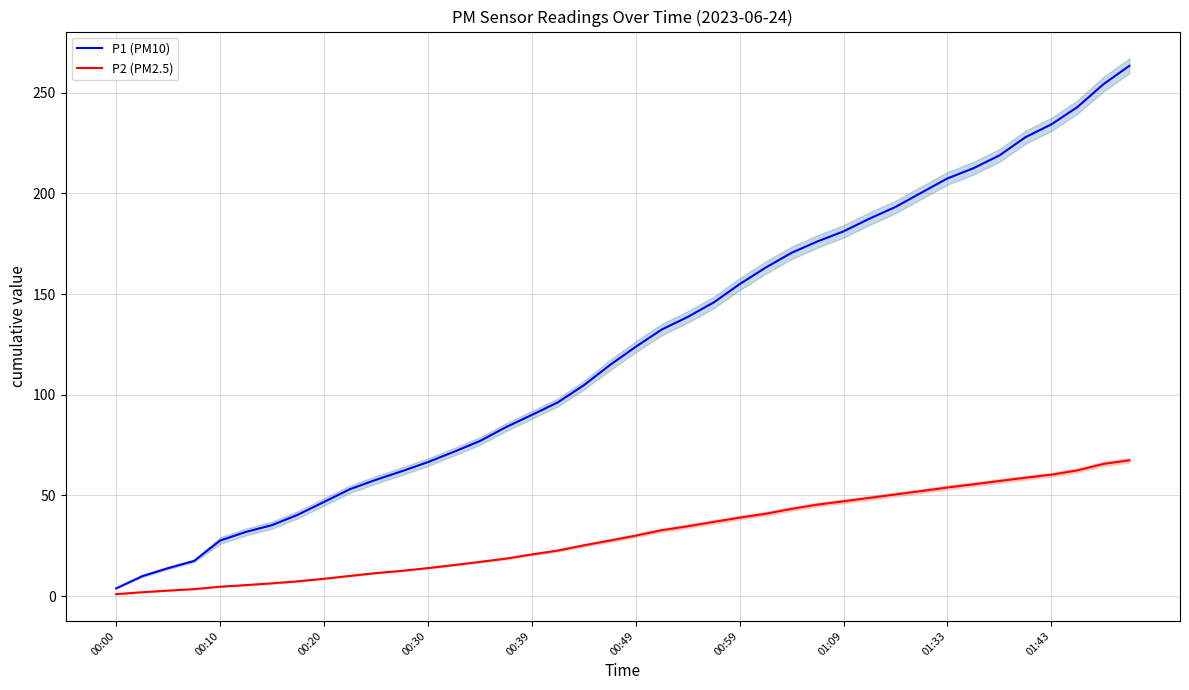

What is the maximum value for P2 (PM2.5)?

67.5